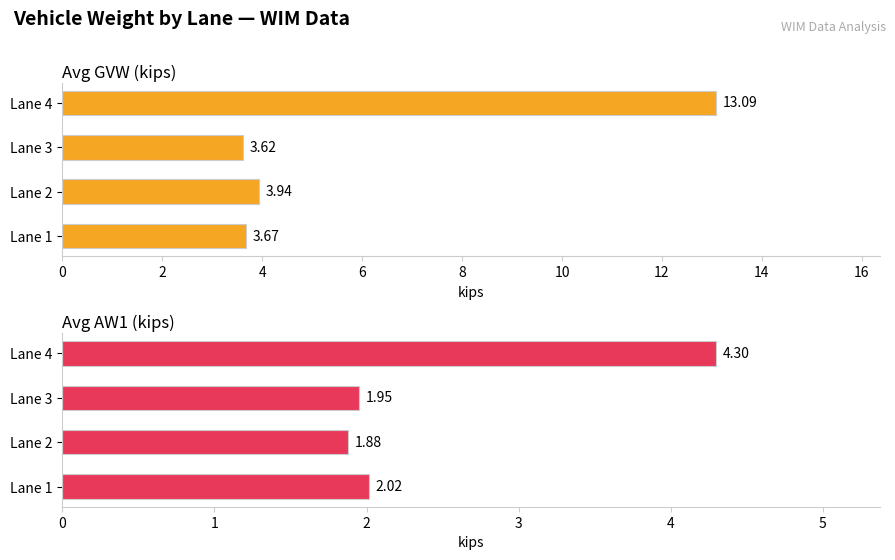

What are all the series names shown in the legend?

Avg GVW (kips), Avg AW1 (kips)